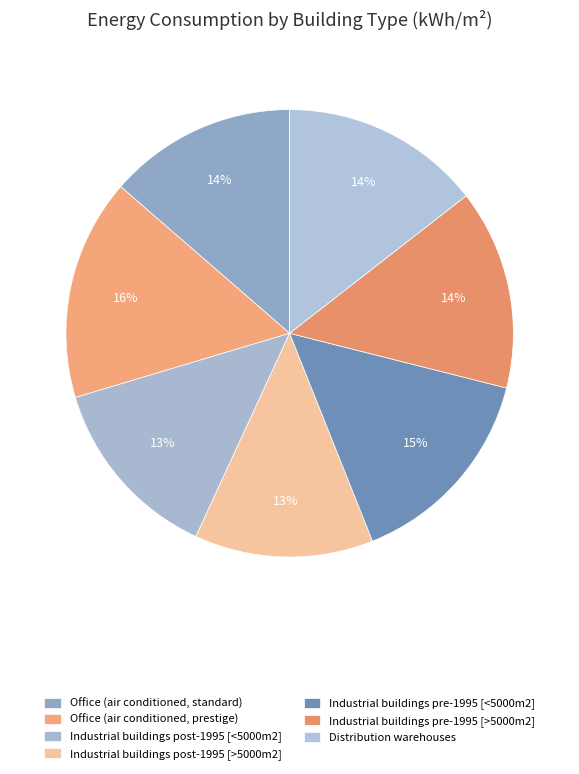

To the nearest percent, what portion does Office (air conditioned, prestige) represent?

16%